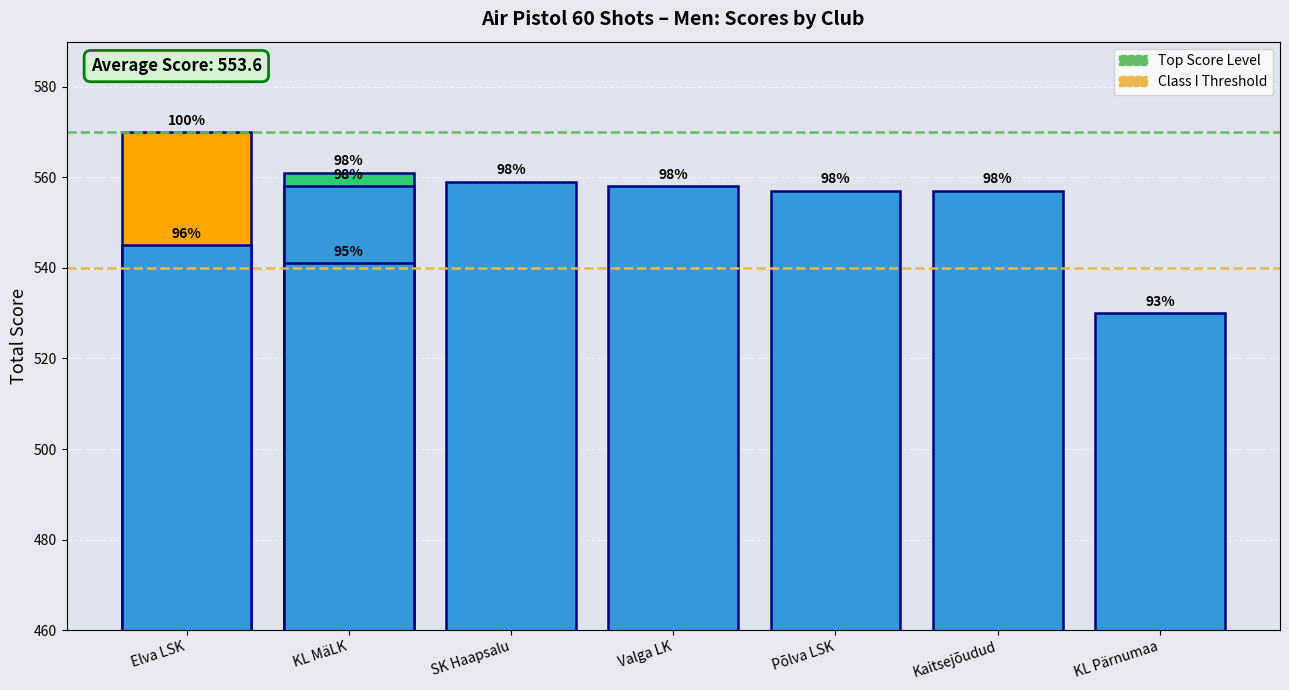

Which label corresponds to the largest value in the chart?

Elva LSK